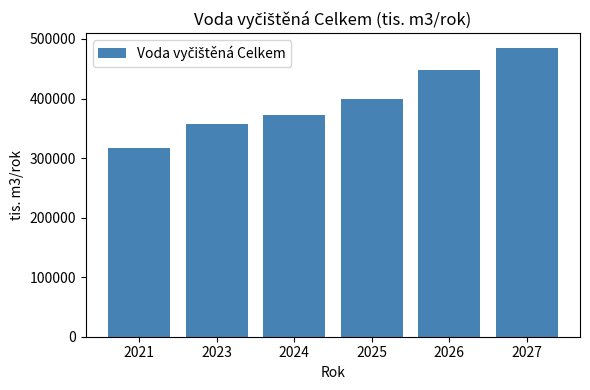

What is the value of the 2nd bar from the left?

358000